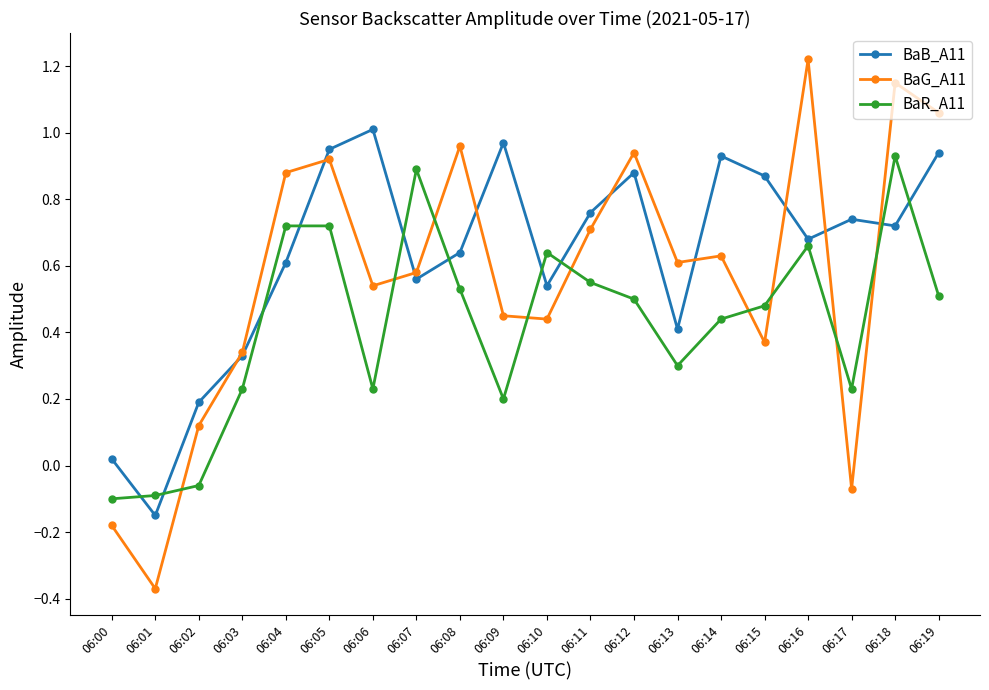

Is it true that BaB_A11 equals 1.3 at 06:12?

False